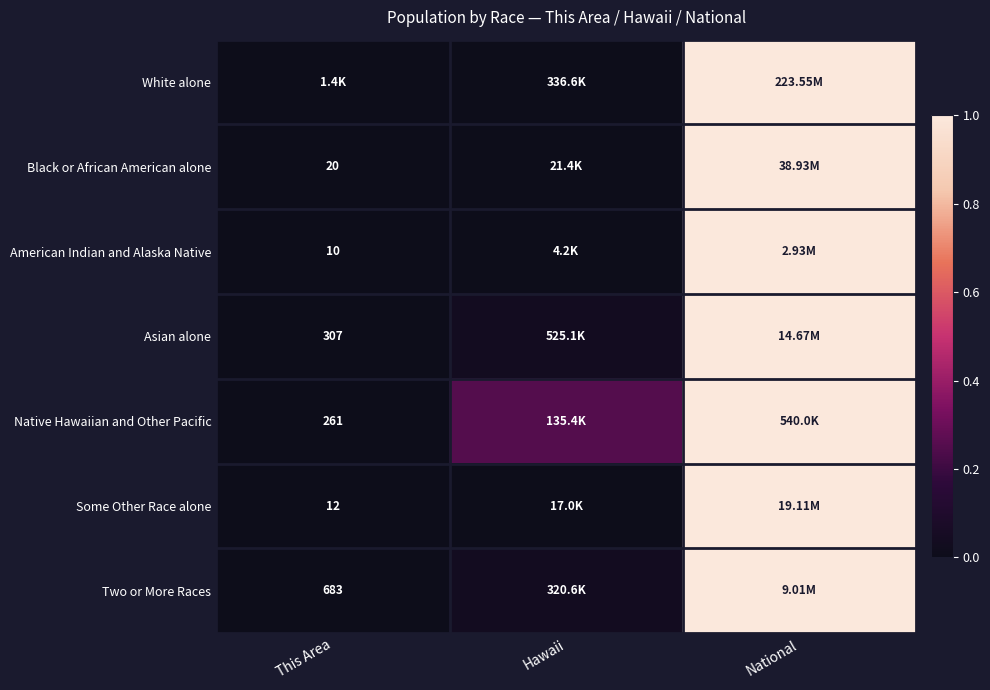

At how many categories does at least one series exceed 0?

3